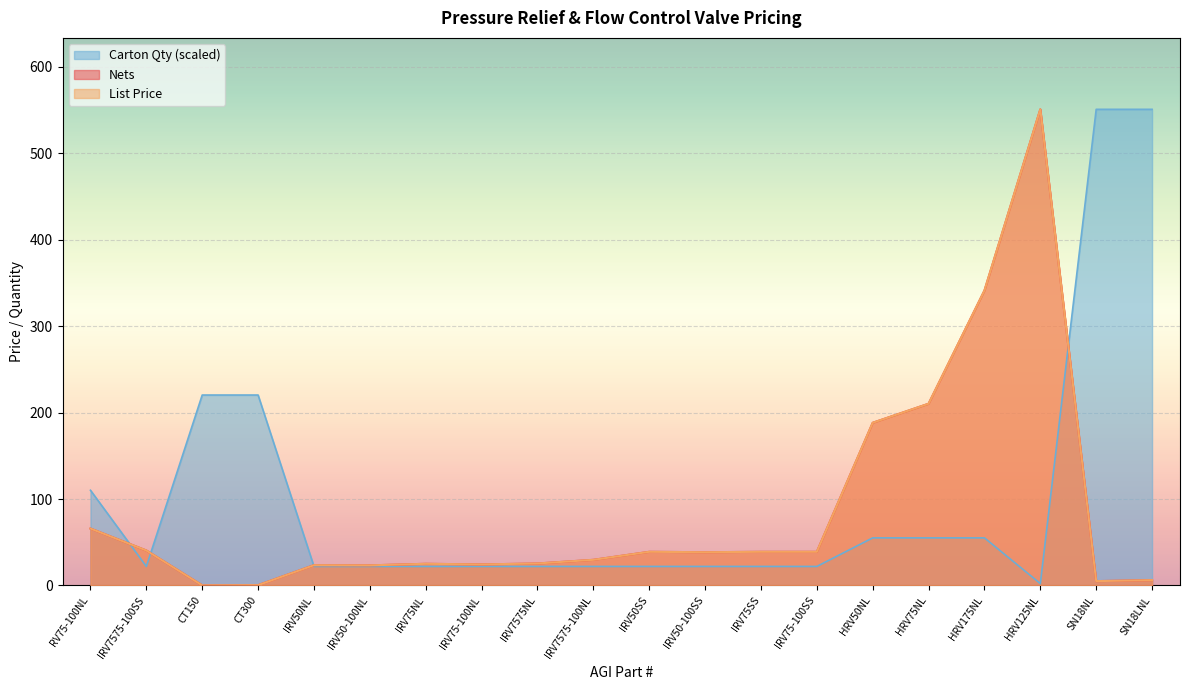

At which label does Nets first exceed 38?

RV75-100NL